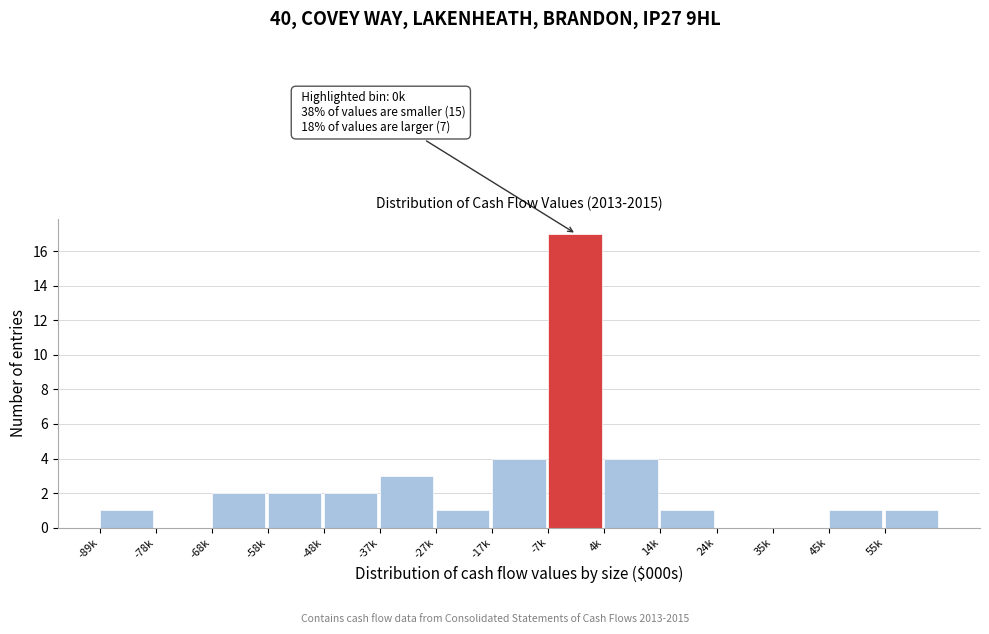

Reading left to right, list all the values displayed in this chart.

-89k=1	-78k=0	-68k=2	-58k=2	-48k=2	-37k=3	-27k=1	-17k=4	-7k=17	4k=4	14k=1	24k=0	35k=0	45k=1	55k=1